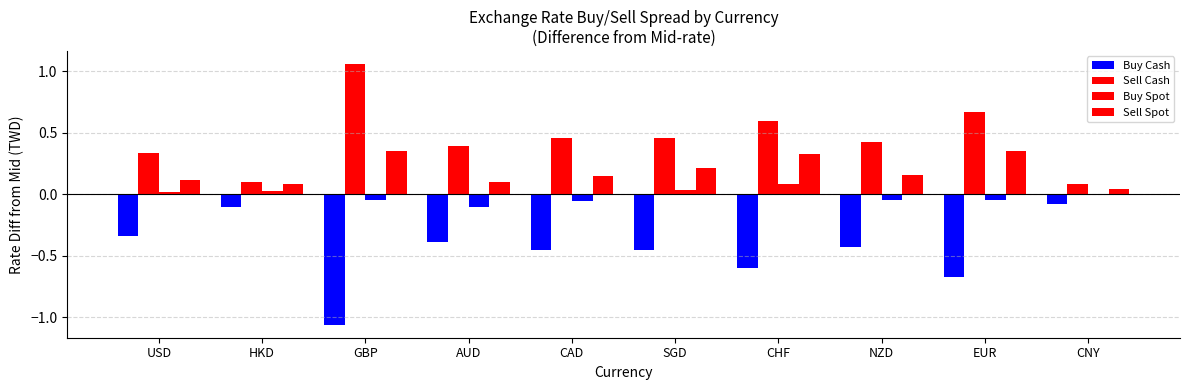

Which has a higher value, CNY or NZD?

CNY